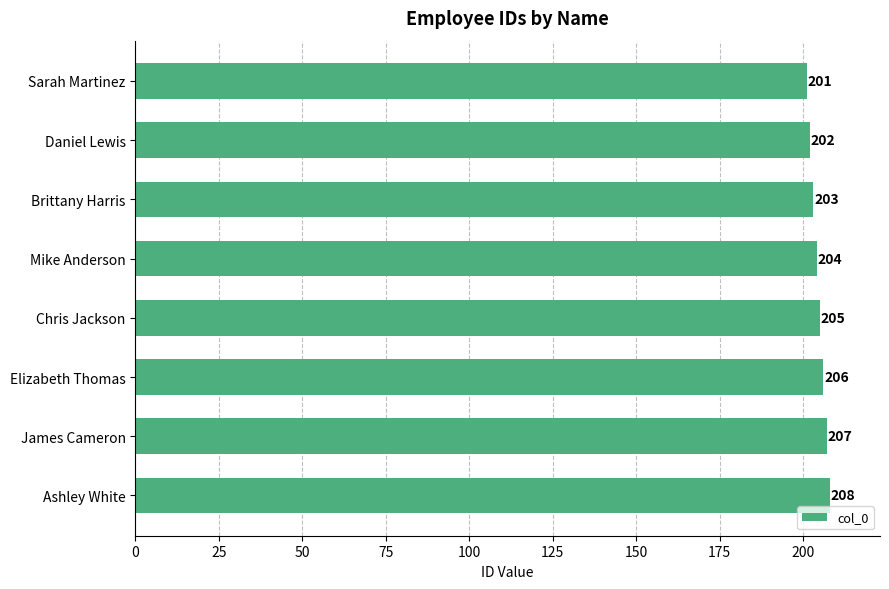

Which has a higher value, Mike Anderson or Daniel Lewis?

Mike Anderson